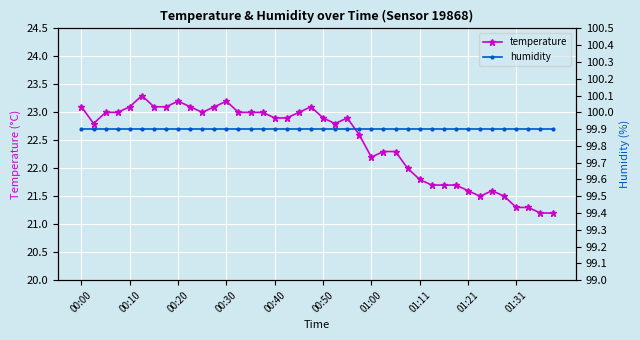

What position from the left is 01:00?

25